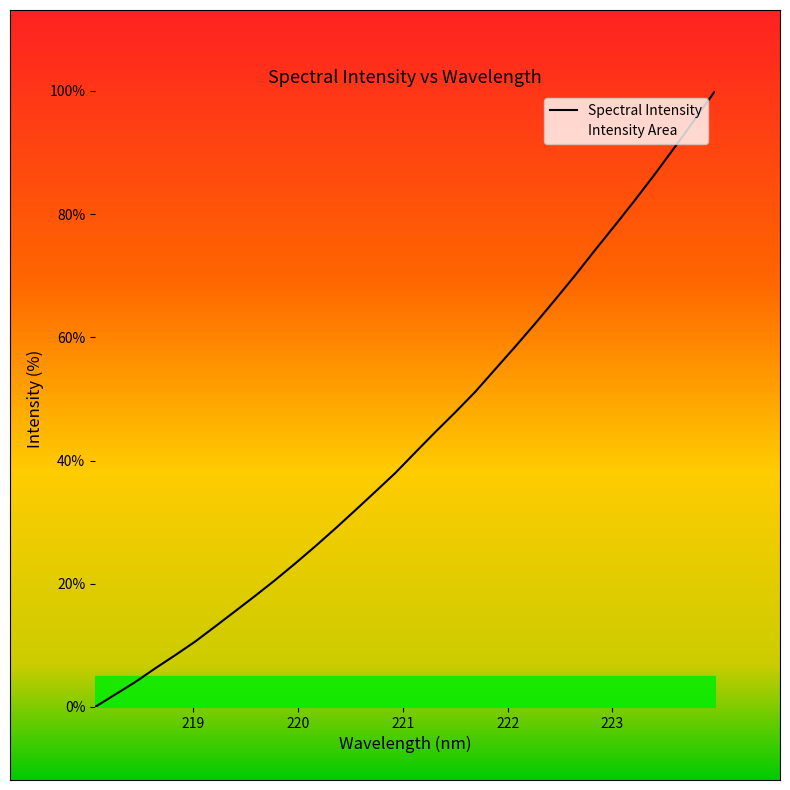

True or false: the data shows 26.6 at 8.

False